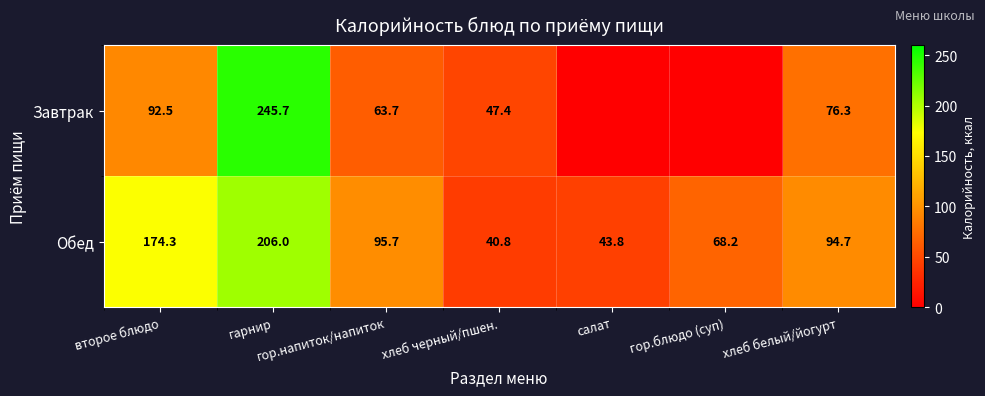

What is the spread (max minus min) of values at гарнир?

39.7